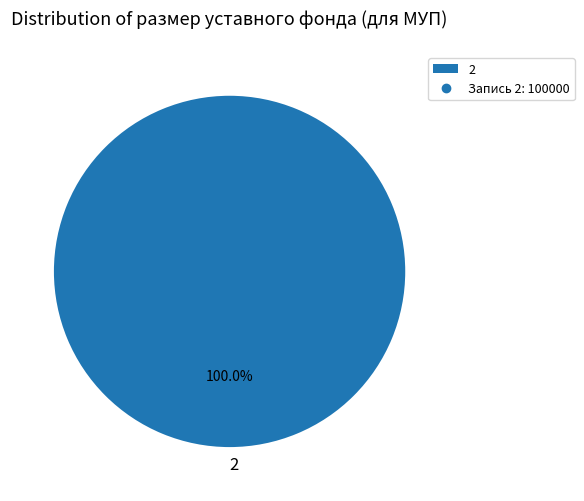

Rank the categories by value from highest to lowest.

2